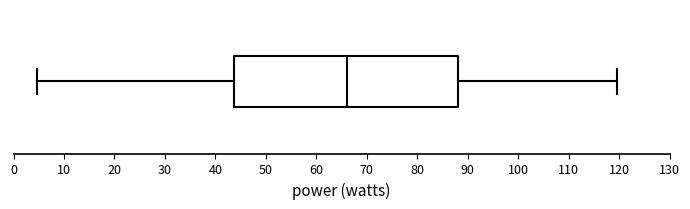

Where is the right edge of the box on the x-axis? The values are not printed on the chart, so give them approximately, as read against the axis.

88